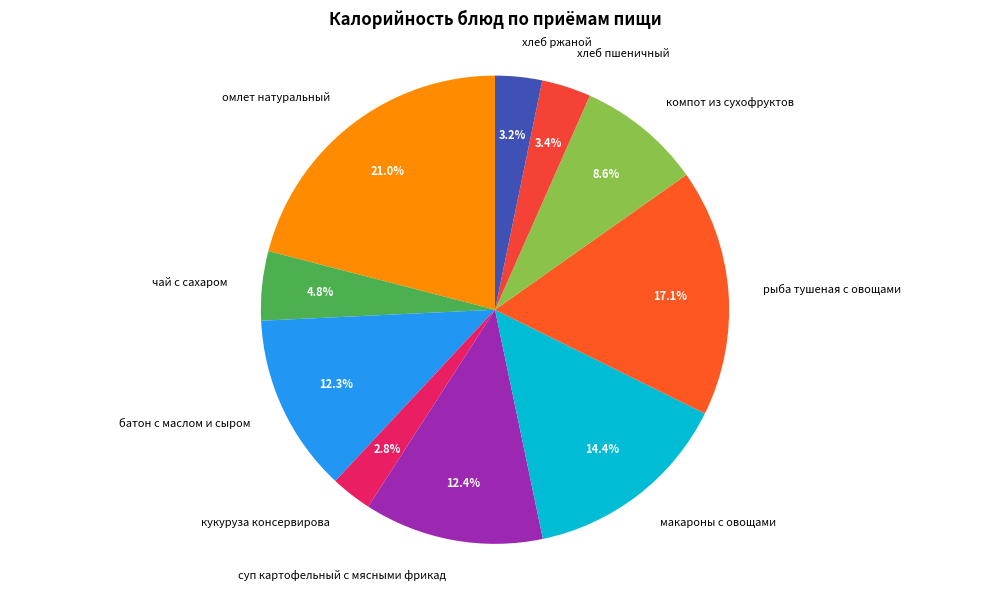

To the nearest percent, what is the average slice percentage?

10%